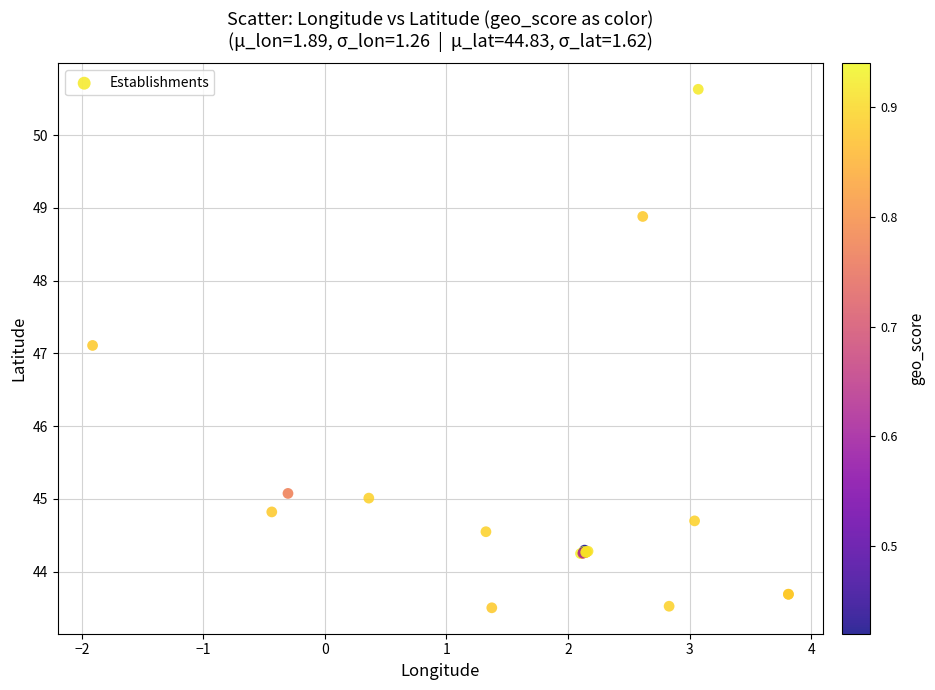

What Y value in the scatter plot is closest to 47?

47.1